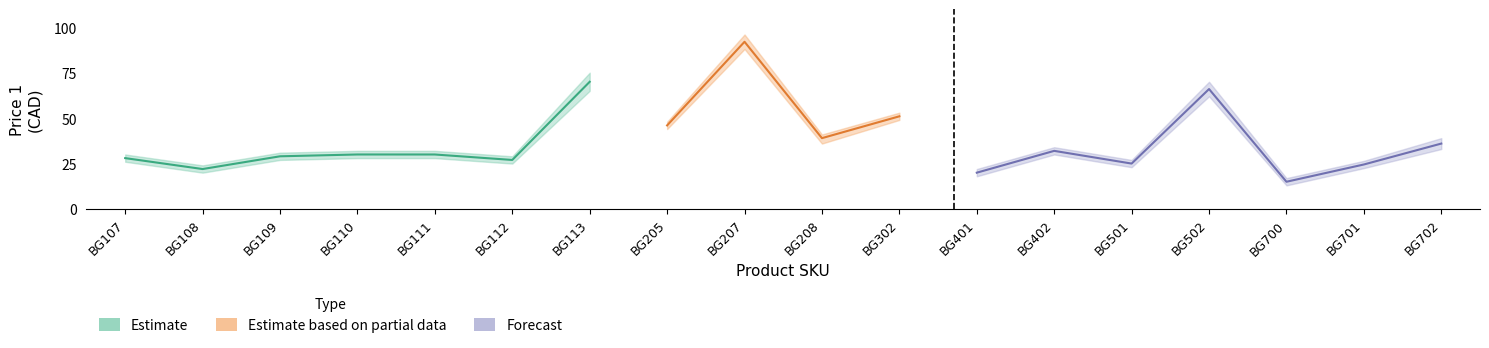

Does the chart display data point markers on the line(s)?

No